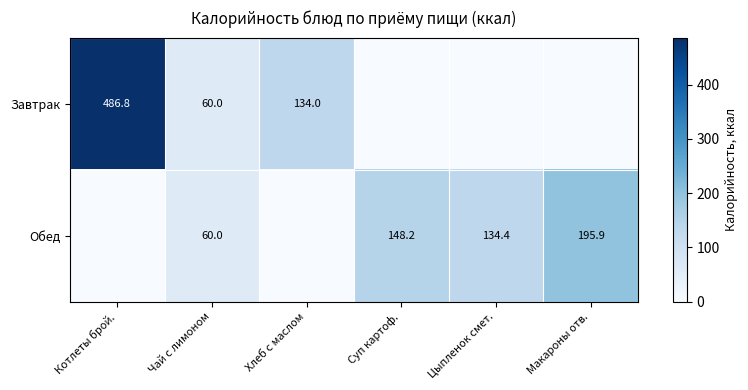

True or false: Обед has a value of 97.6 at Чай с лимоном.

False